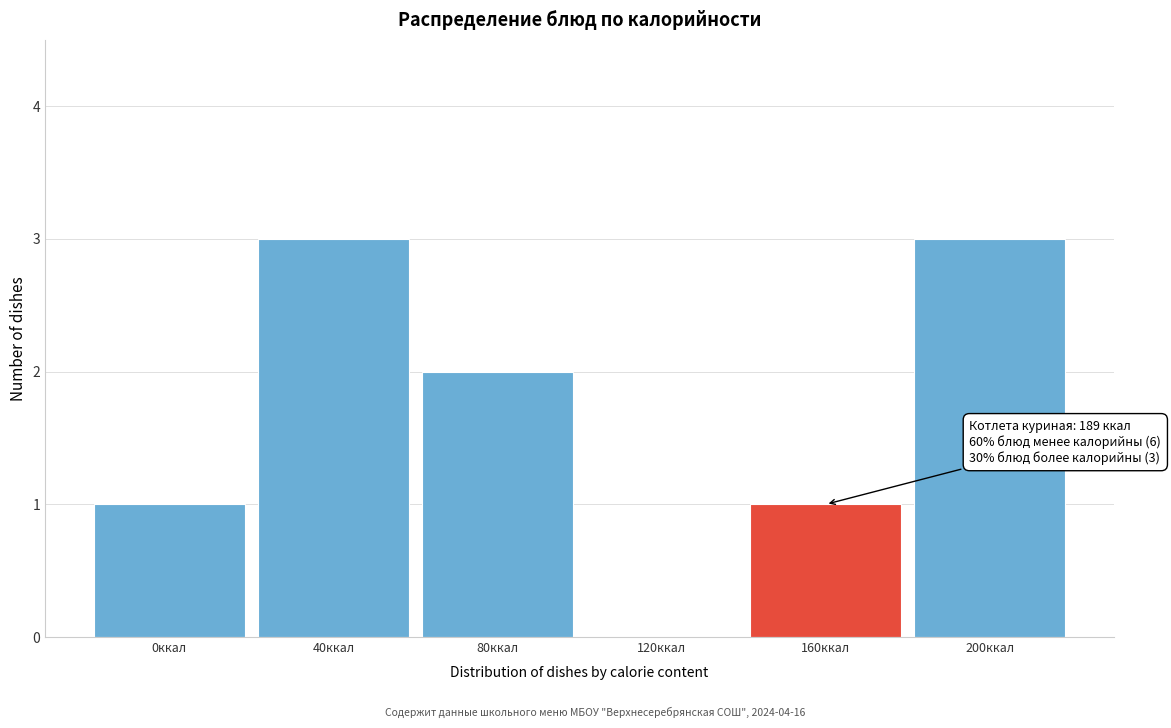

Reading left to right, transcribe all the data shown in this chart.

0ккал=1	40ккал=3	80ккал=2	120ккал=0	160ккал=1	200ккал=3